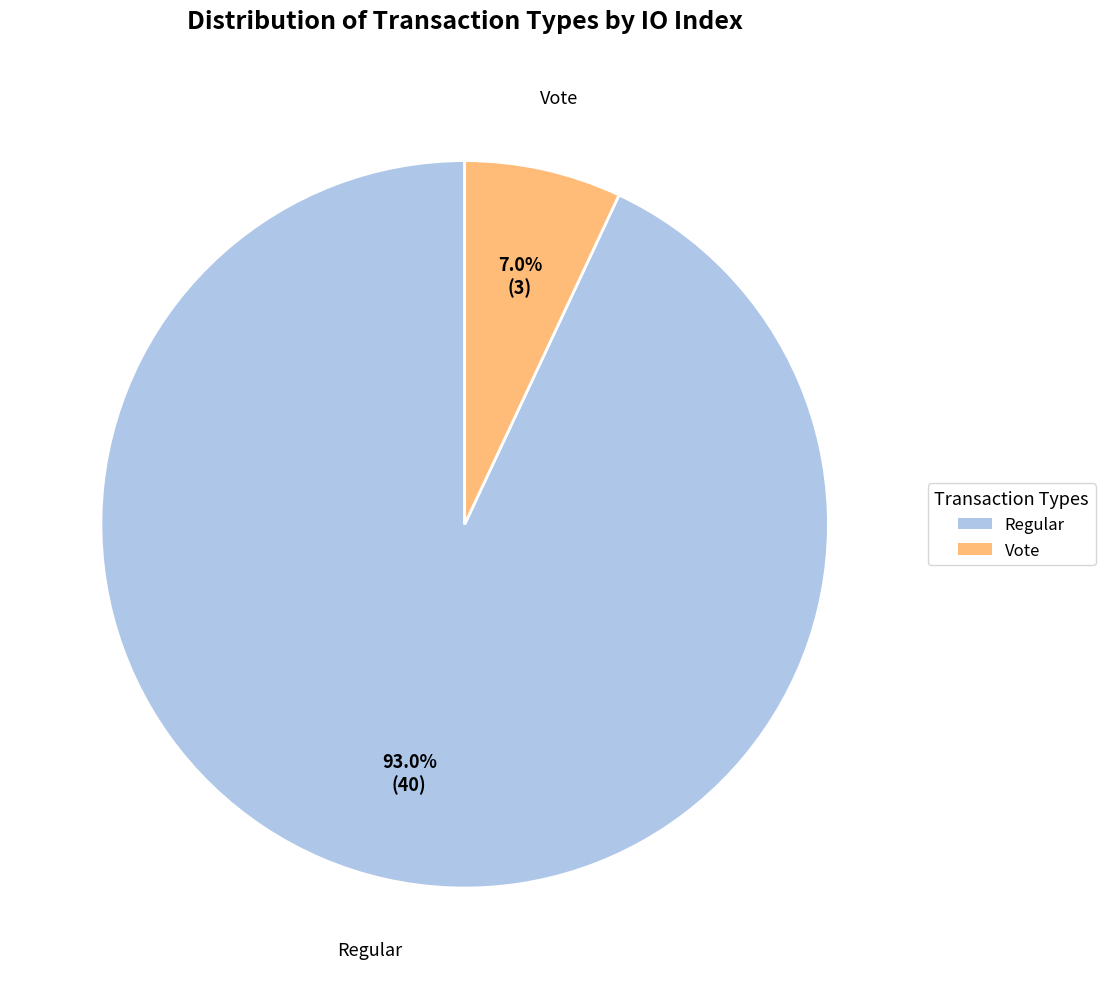

What percentage do Vote and Regular together represent?

100.0%